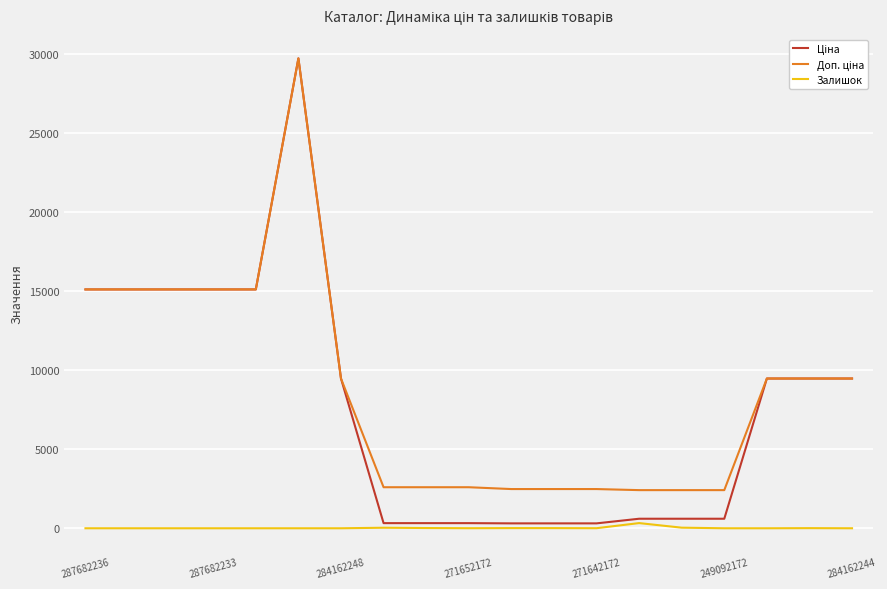

Does the chart have visible grid lines?

Yes